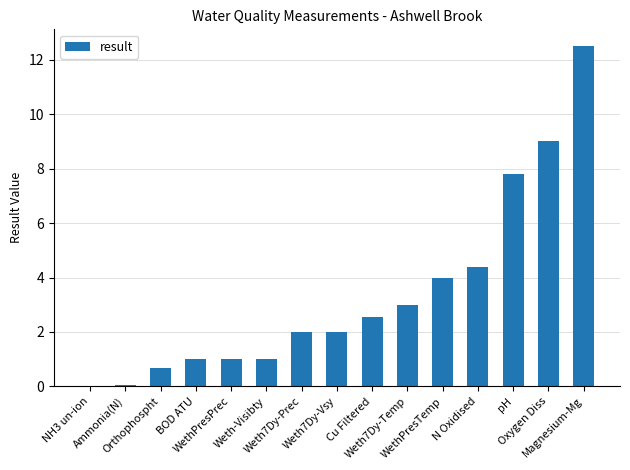

What is the sum of all values?

51.0